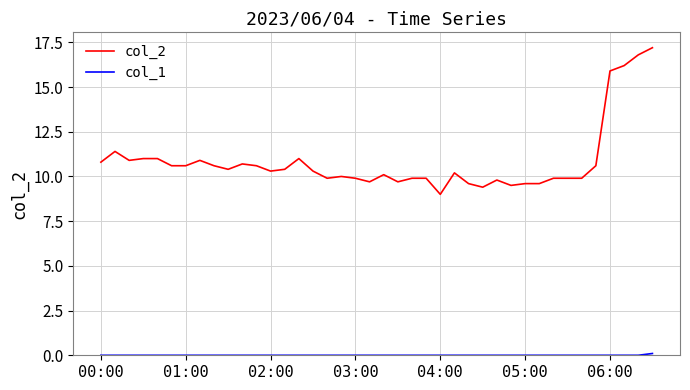

What is the sum of all col_2 values?

433.7